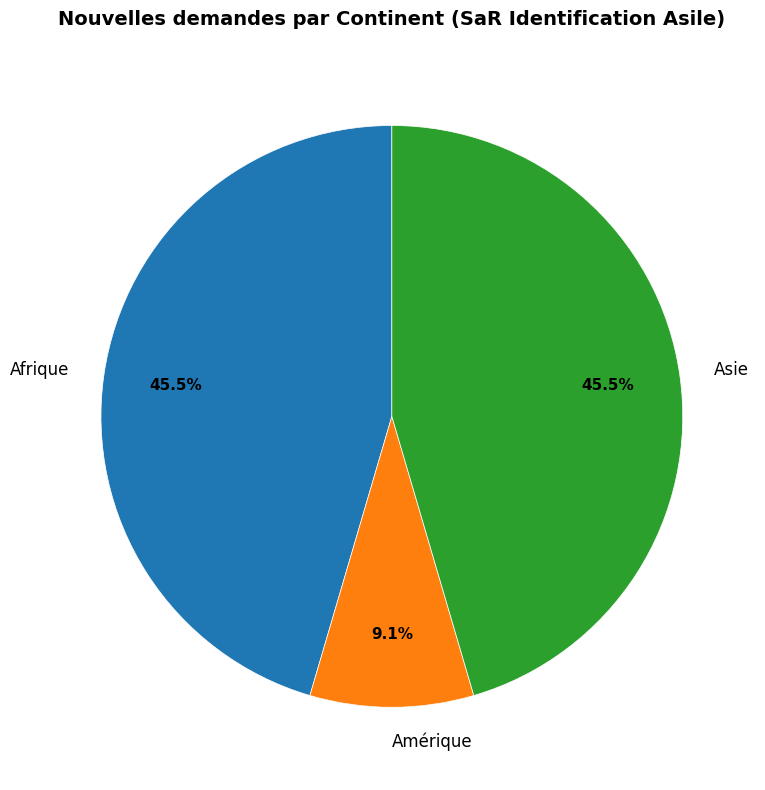

Between Amérique and Afrique, which is larger?

Afrique